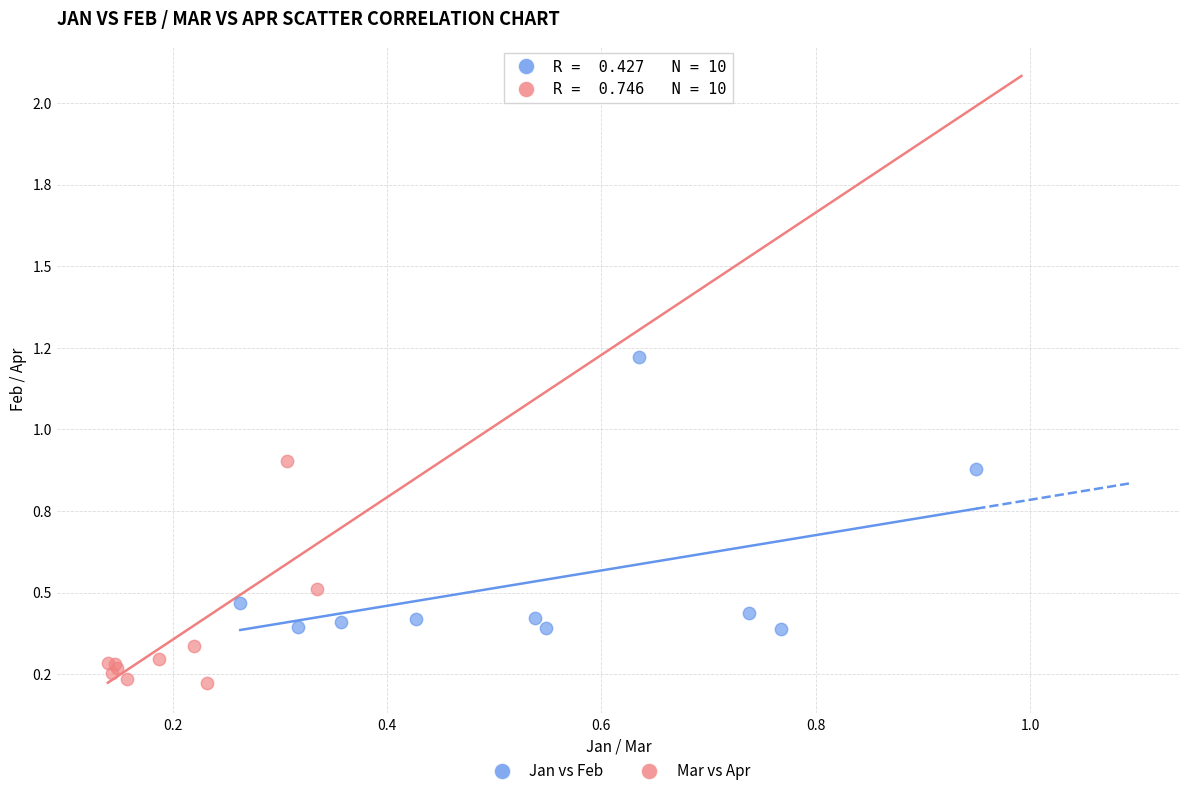

Which series reaches the minimum Y coordinate?

Mar vs Apr